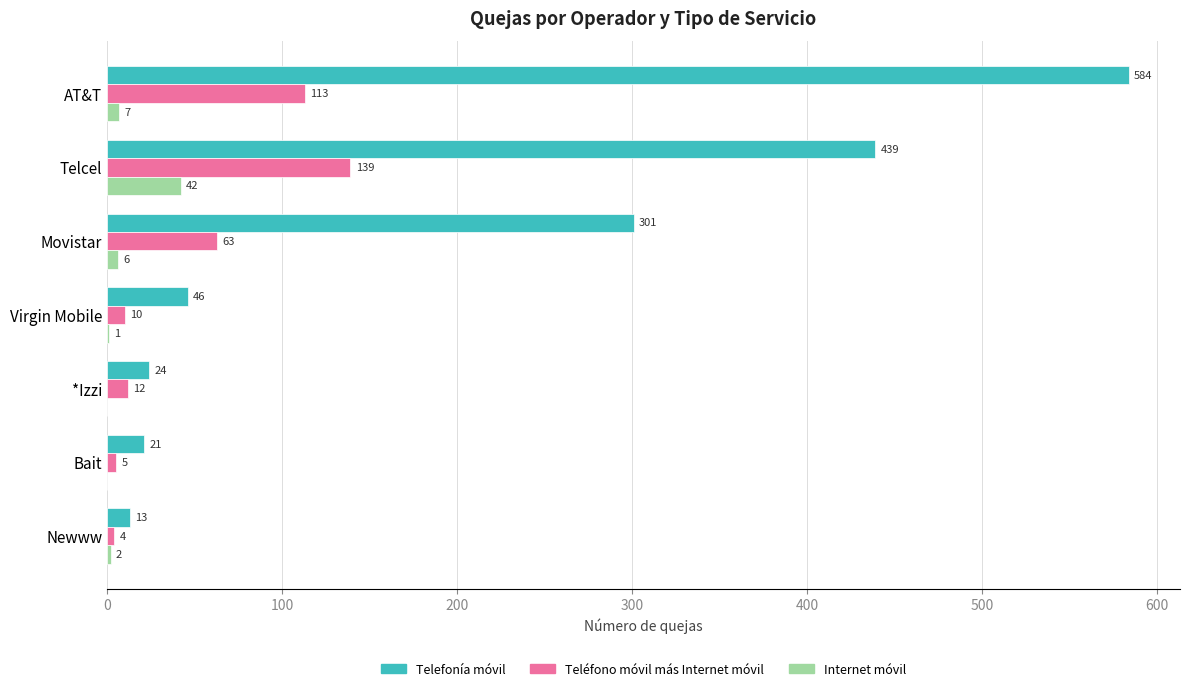

At which category is the sum across all series the highest?

AT&T